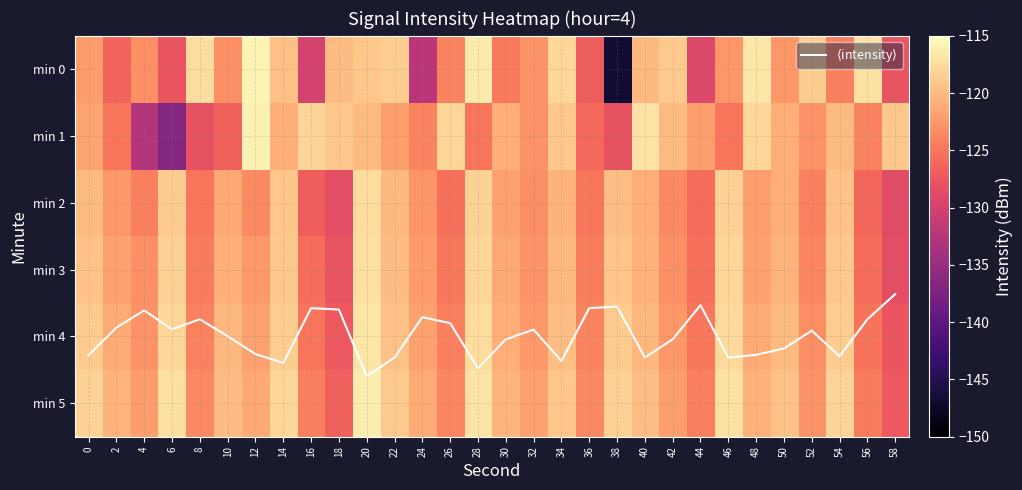

Is the value of min 4 at 0 greater than the value of min 2 at 28?

No